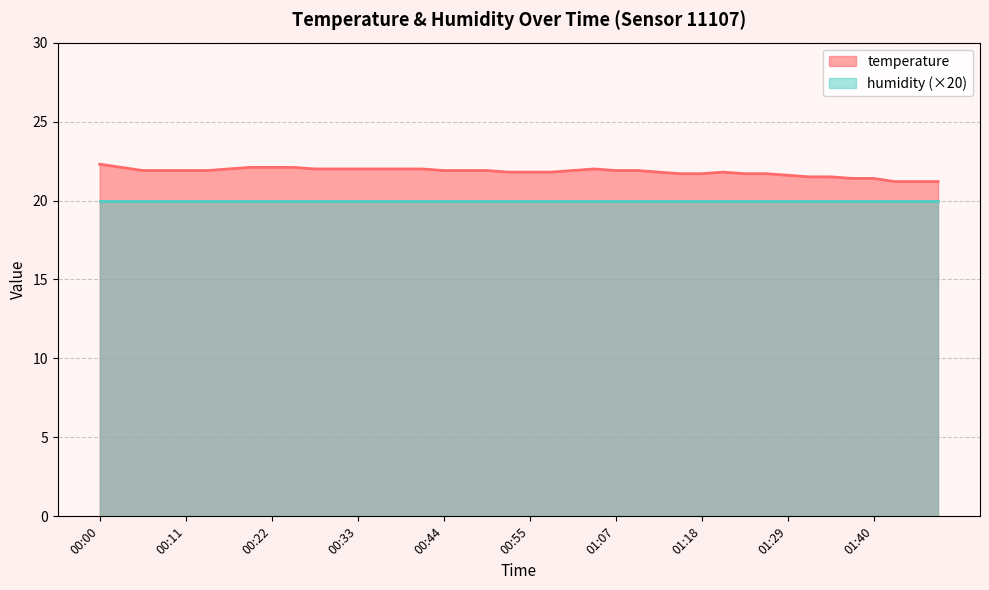

What is the smallest value displayed?

20.0